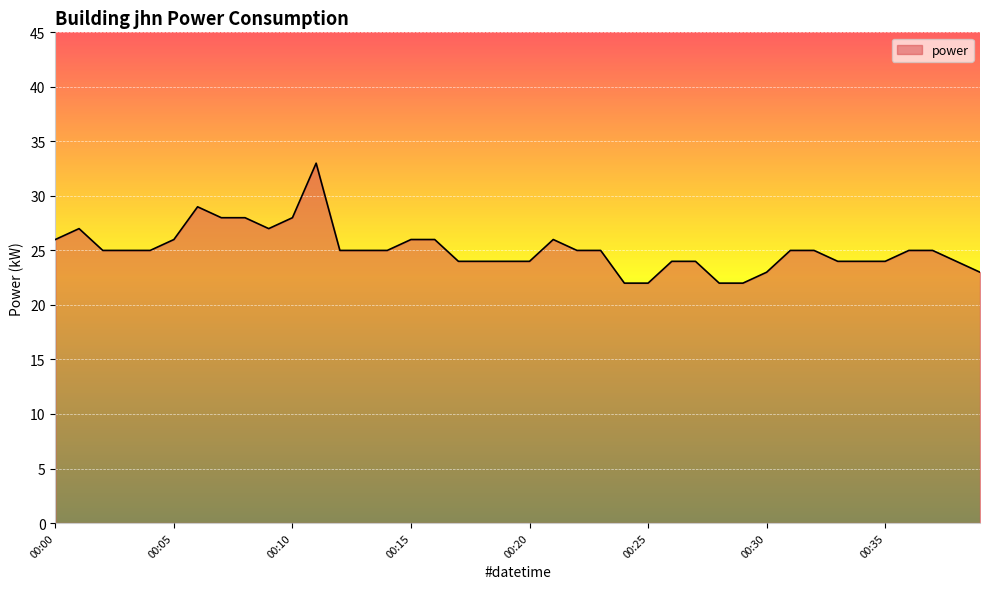

What is the minimum value shown in the chart?

22